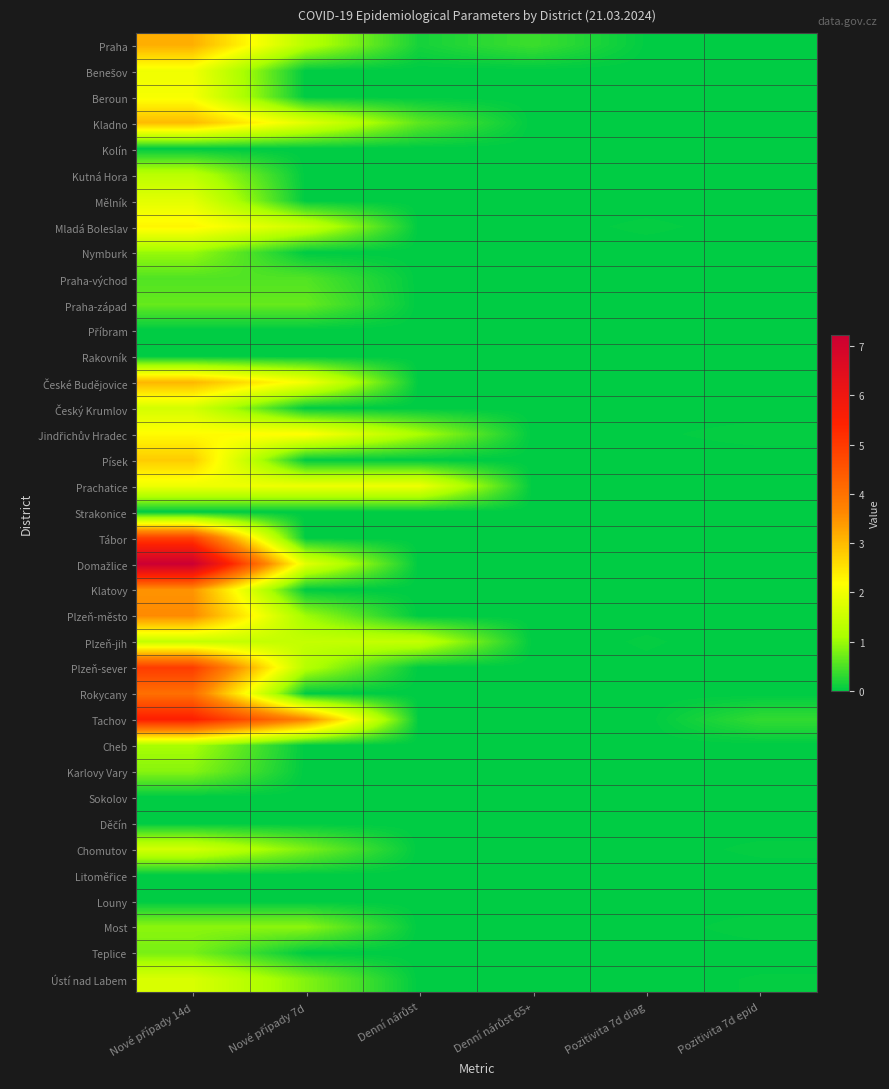

What is the total value across all series at Nové případy 14d?

71.5